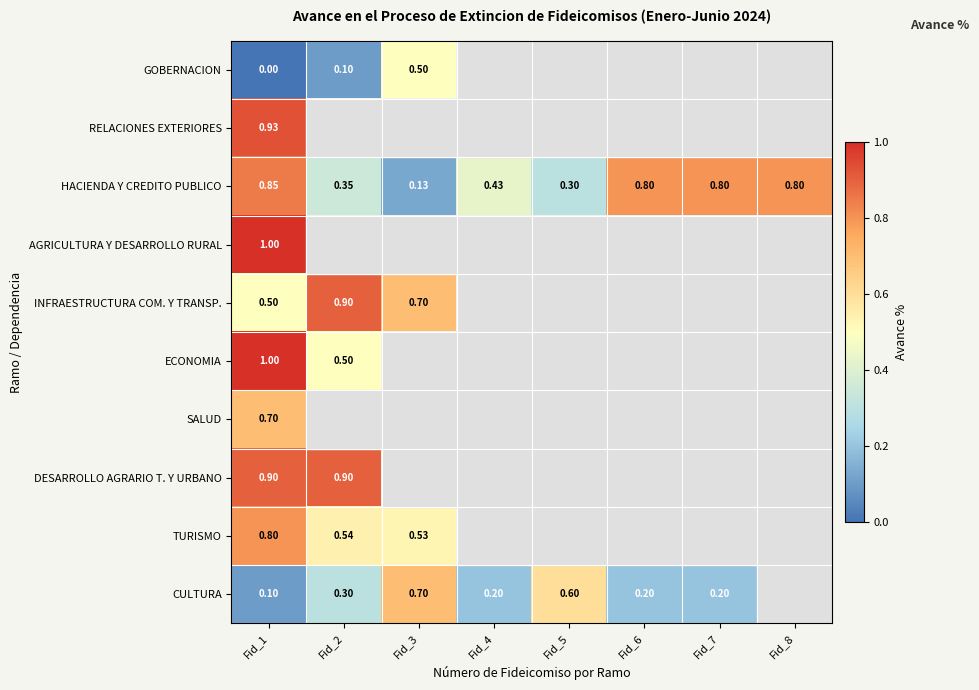

True or false: ECONOMIA has a value of 0.5 at Fid_2.

True